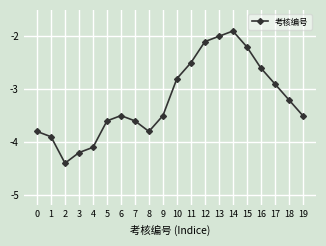

Is it true that the value at 10 is -2.8?

True